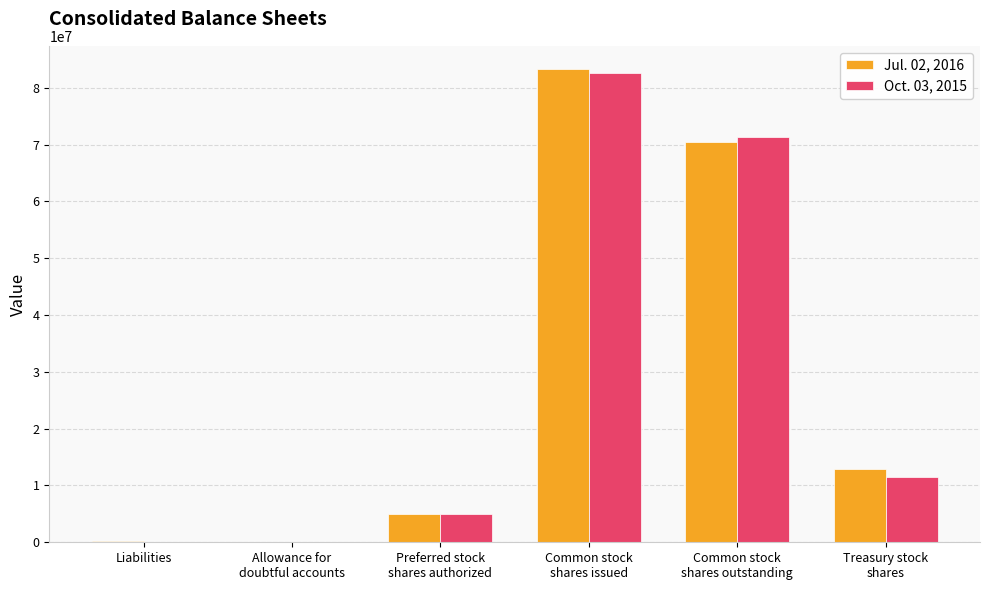

At which category is the sum across all series the highest?

Common stock
shares issued